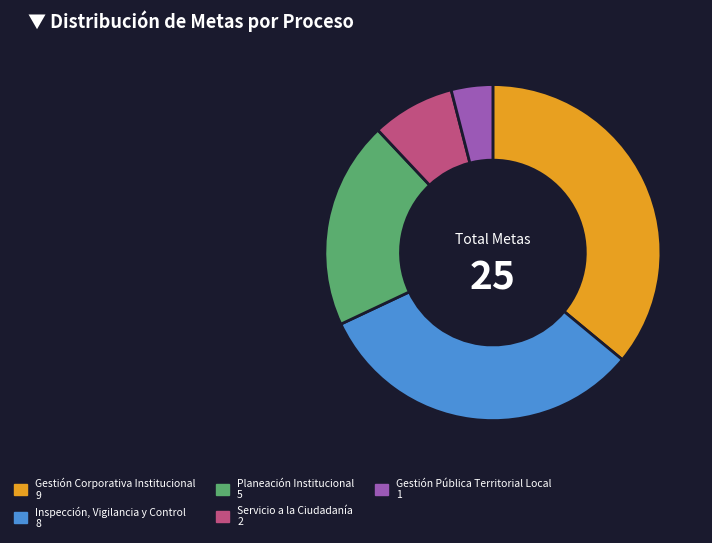

Count the number of slices in the pie.

5